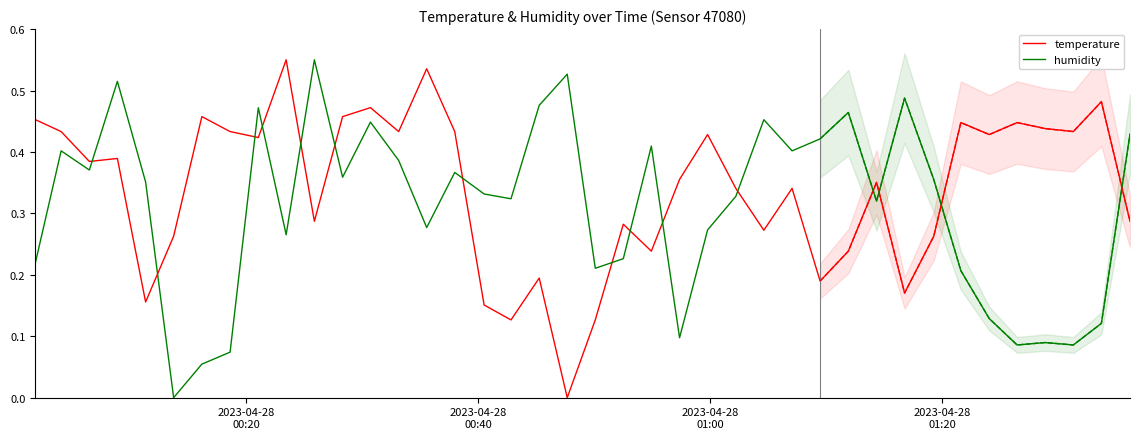

How many intersections are there between humidity and temperature?

15